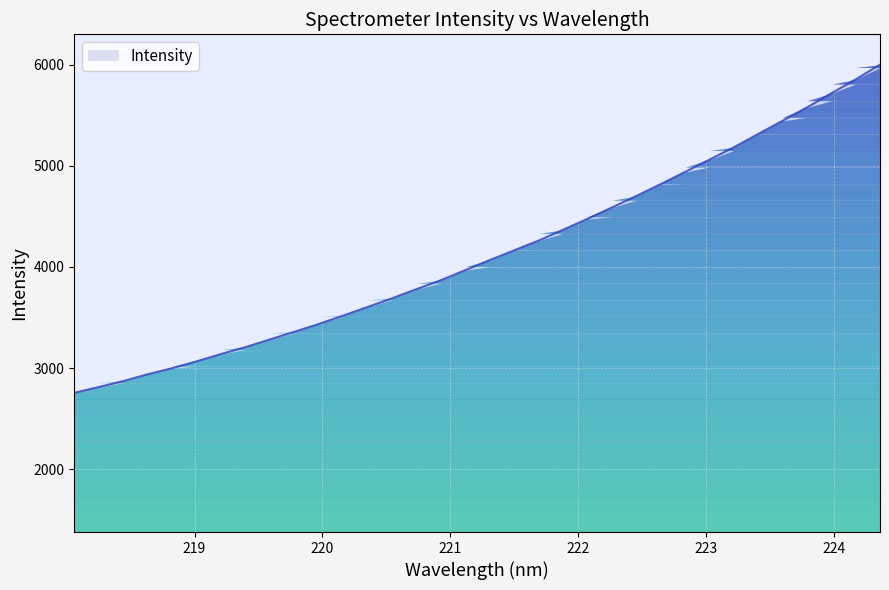

Reading left to right, transcribe all the data shown in this chart.

2754.7	2811.7	2870.1	2937.8	2998.0	3065.6	3138.1	3206.4	3282.4	3358.3	3435.4	3518.4	3603.5	3689.4	3780.0	3868.6	3968.2	4067.5	4164.2	4259.9	4366.9	4475.2	4587.2	4700.8	4818.6	4939.2	5061.0	5183.3	5315.0	5445.5	5577.6	5717.8	5855.2	6001.6